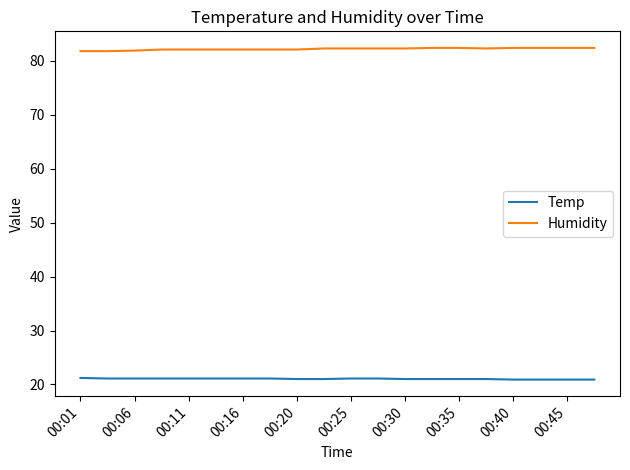

List the series in order of their peak value, highest first.

Humidity, Temp